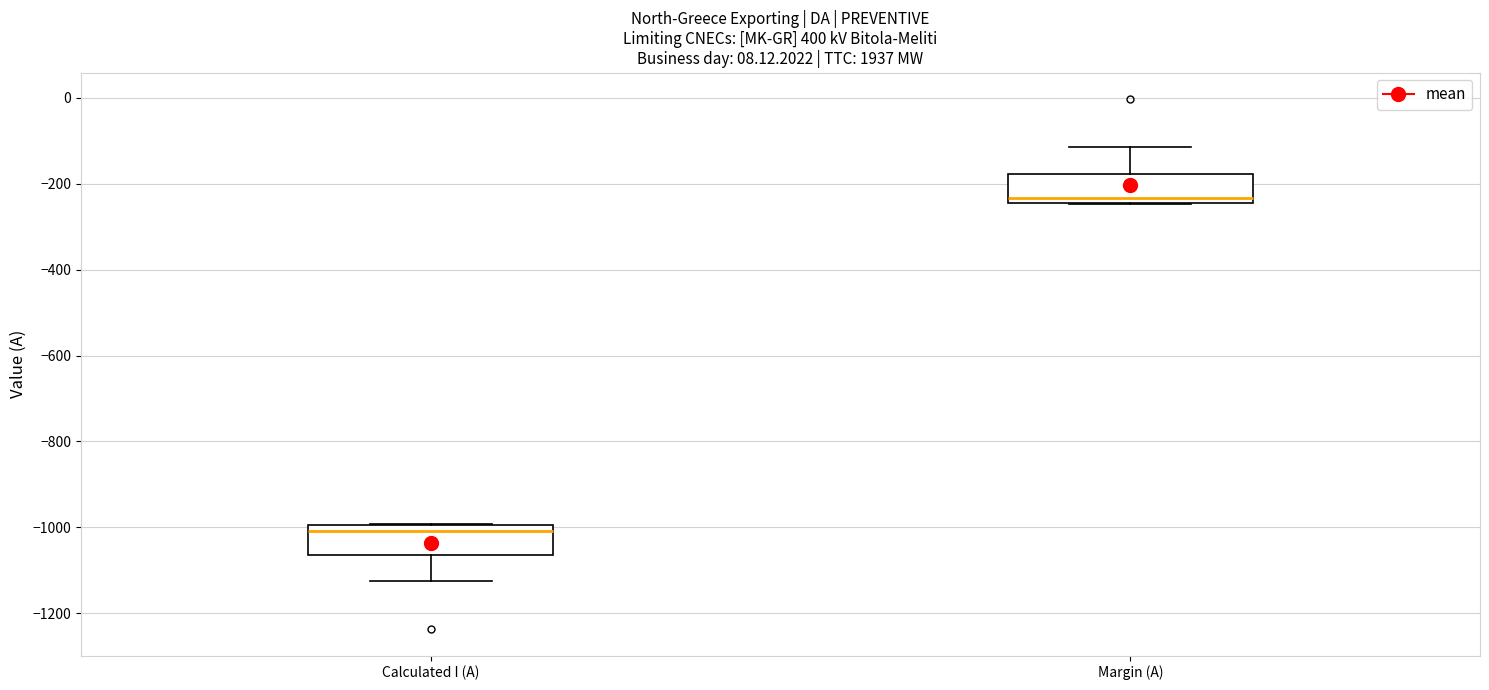

Where does the lower whisker of the box for Calculated I (A) end on the y-axis? The values are not printed on the chart, so give them approximately, as read against the axis.

-1120